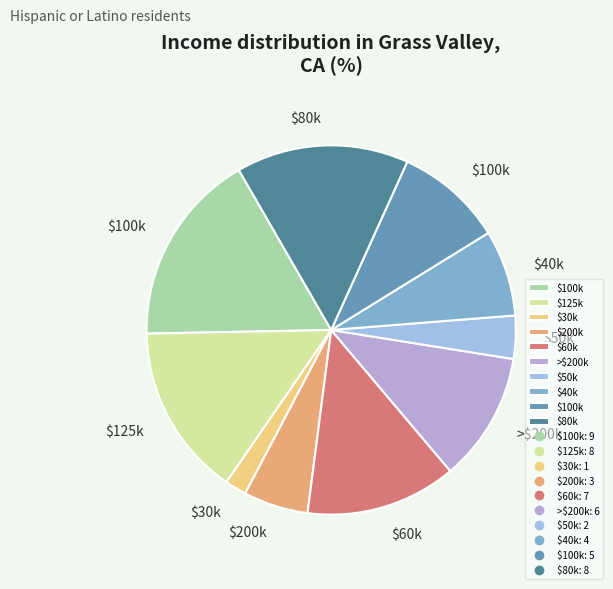

Count the number of slices in the pie.

10